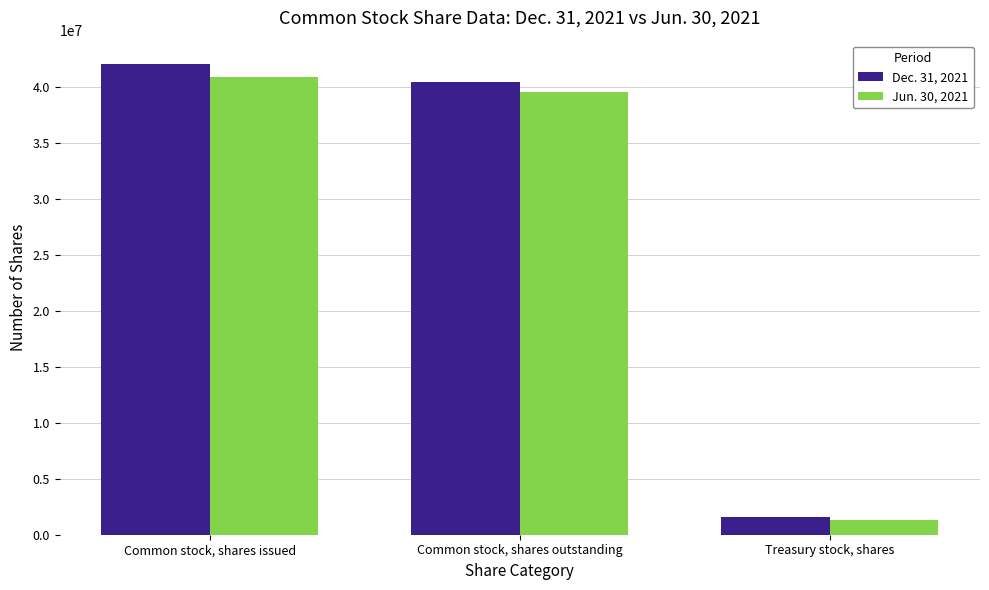

What is the label of the 3rd bar from the left?

Treasury stock, shares